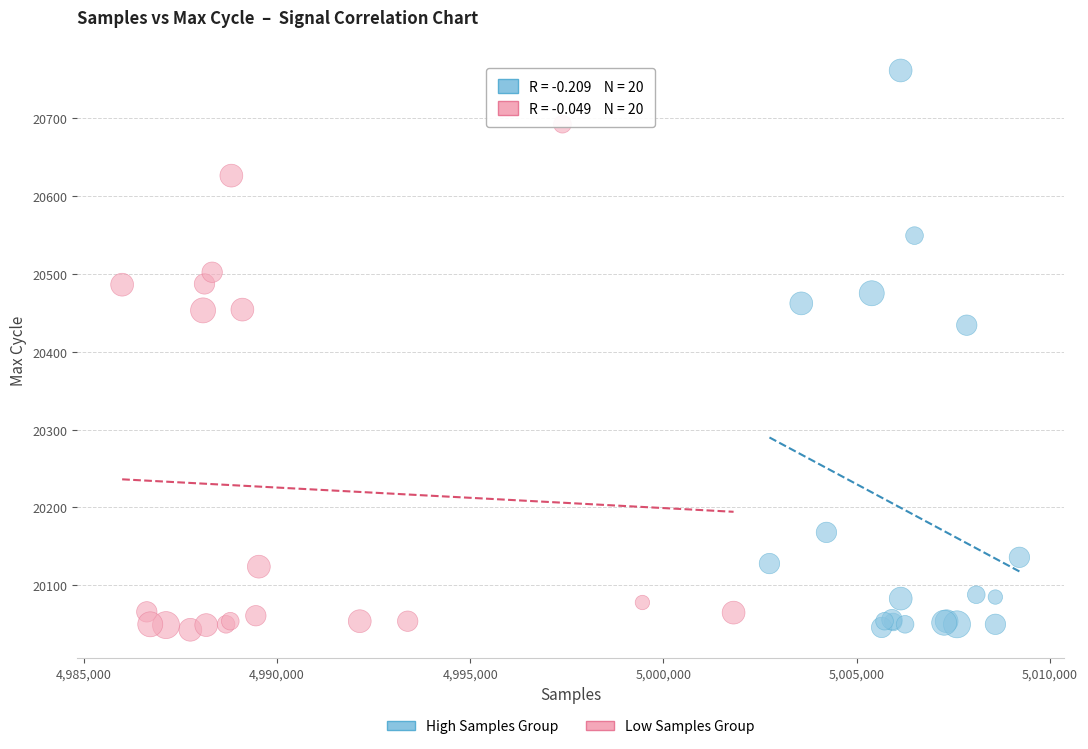

Which series reaches the maximum Y coordinate?

High Samples Group